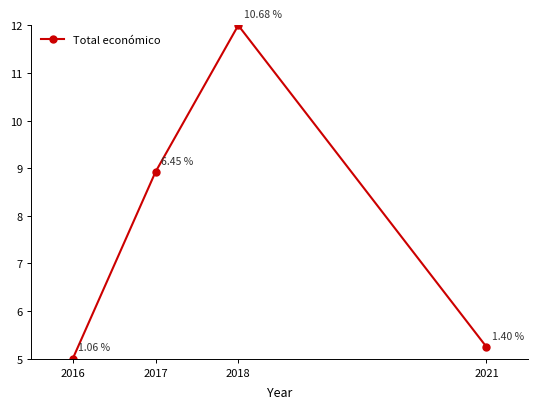

At which category does the data reach its first local peak?

2018